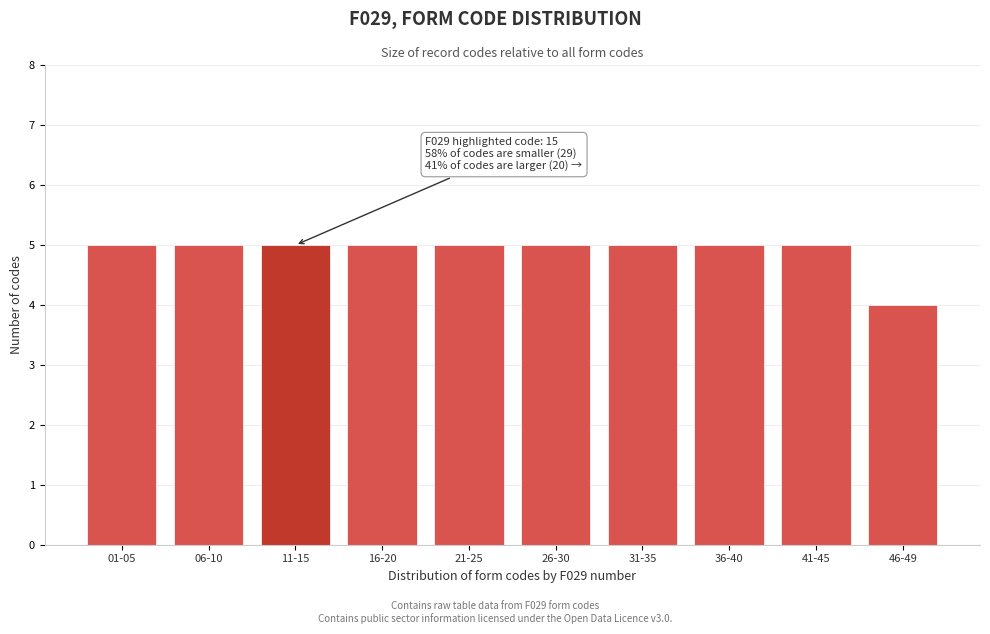

Reading right to left, extract all data points from this chart.

46-49=4	41-45=5	36-40=5	31-35=5	26-30=5	21-25=5	16-20=5	11-15=5	06-10=5	01-05=5